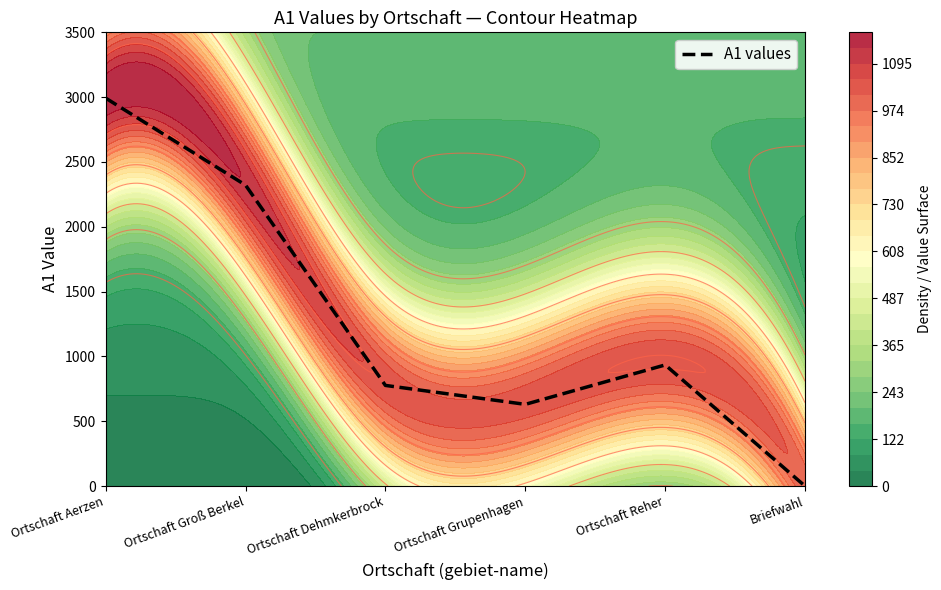

Which label corresponds to the largest value in the chart?

Ortschaft Aerzen